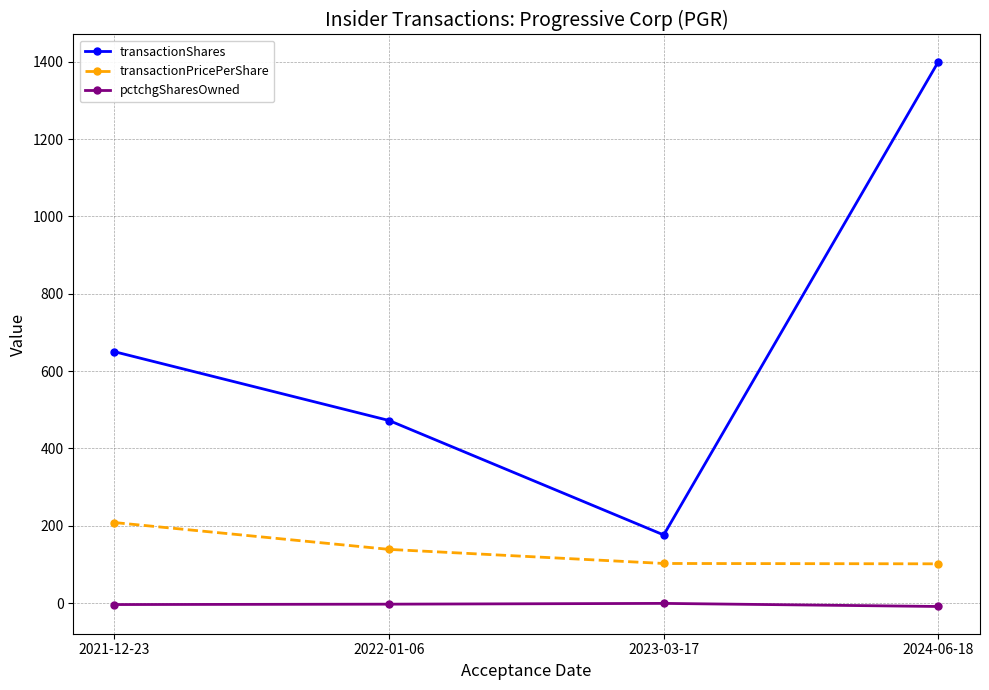

How many lines are shown in the chart?

3